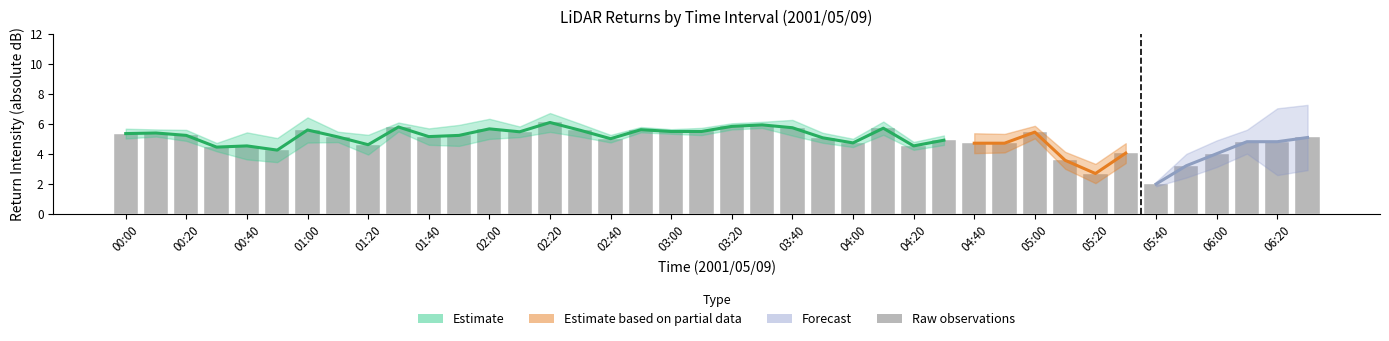

What is the smallest value displayed?

2.0